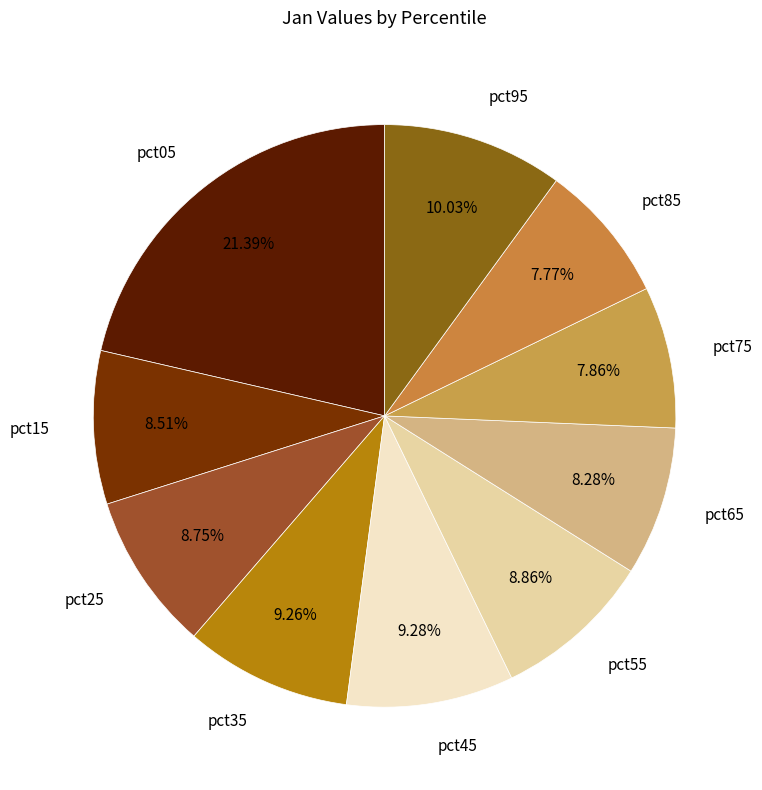

Is the sum of pct45 and pct65 greater than half?

No